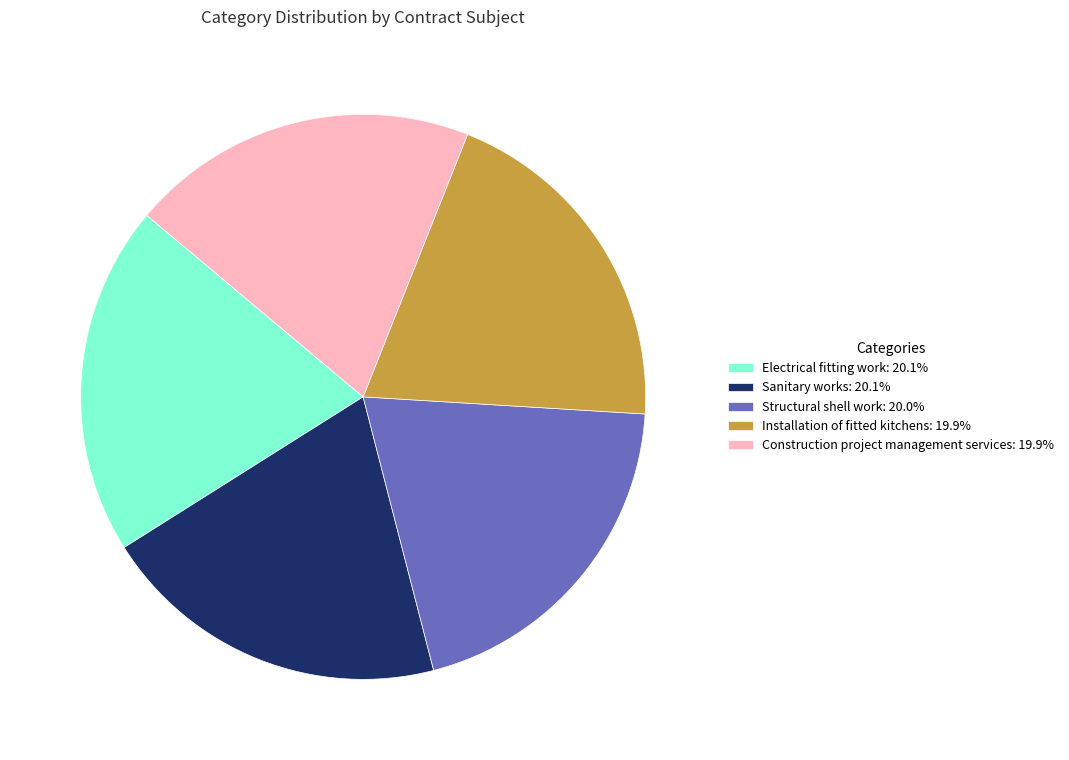

True or false: Installation of fitted kitchens accounts for 20% of the total.

True